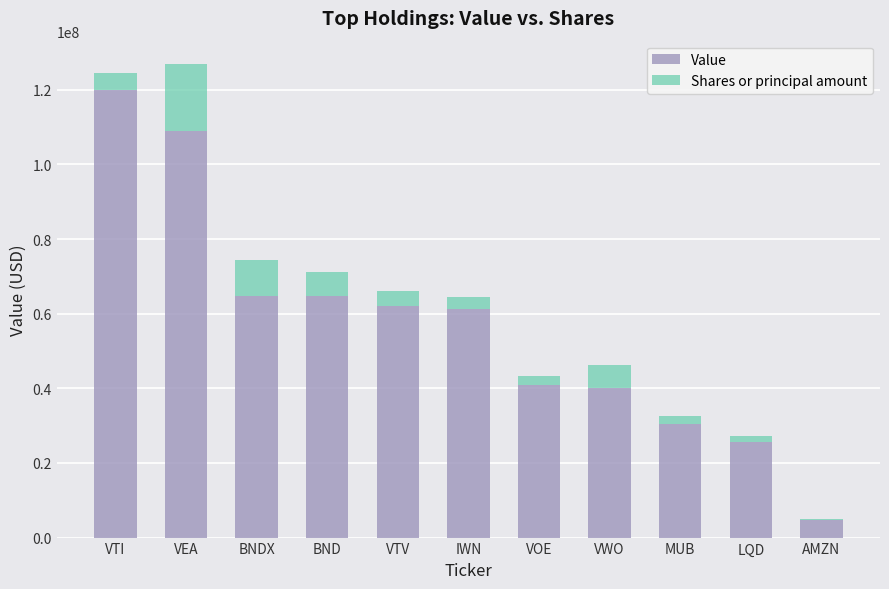

Which category has the highest value in the Value series?

VTI